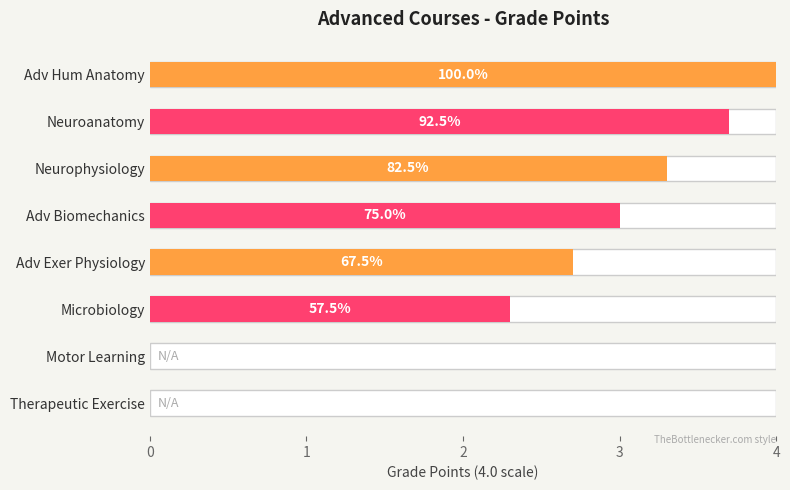

How many data points are above 3?

3